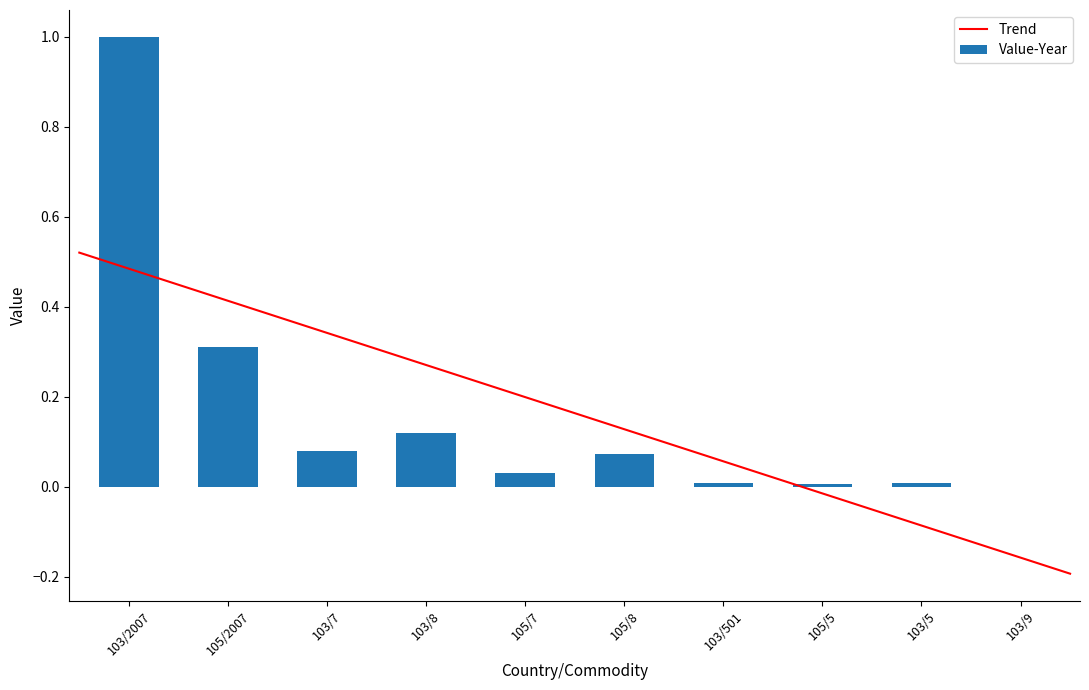

The value at 103/8 is 0.0. True or false?

False